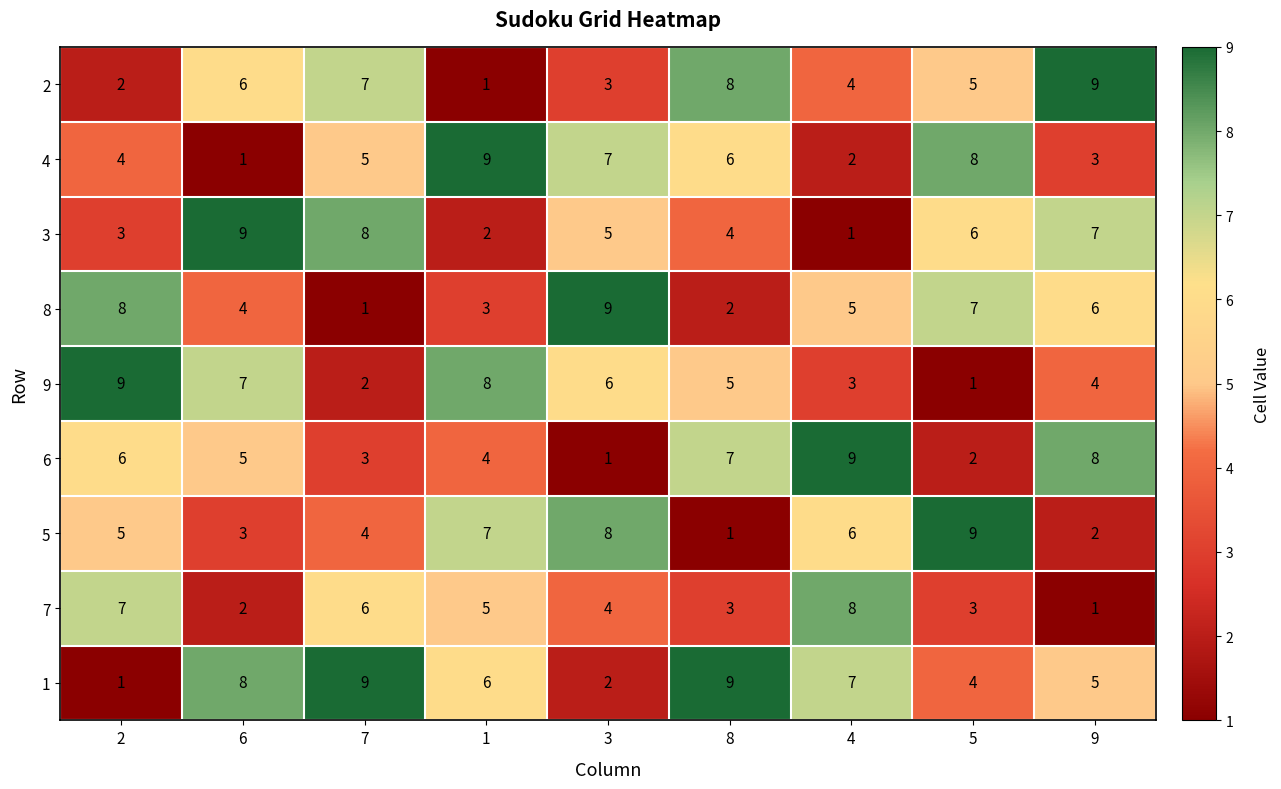

At which label is 7 closest to 4?

3